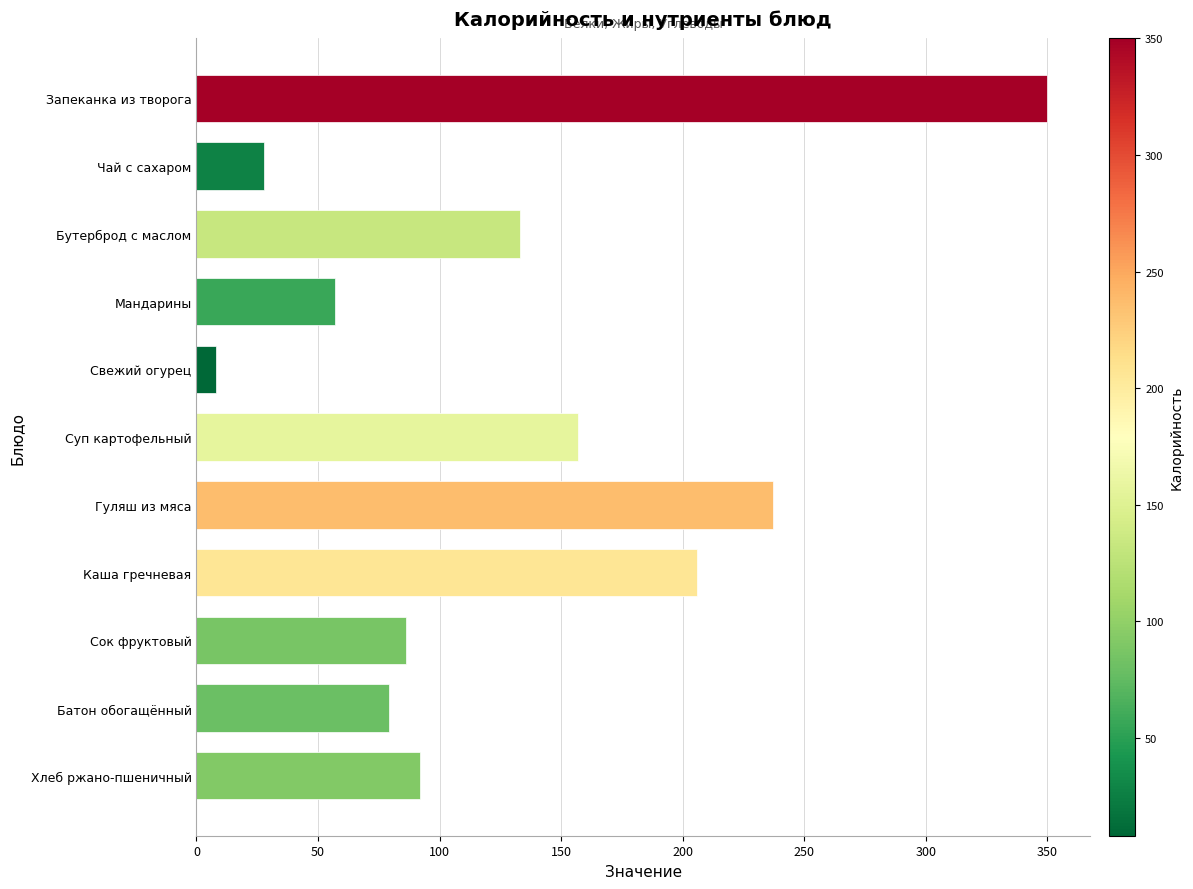

How many data points does each series have?

11